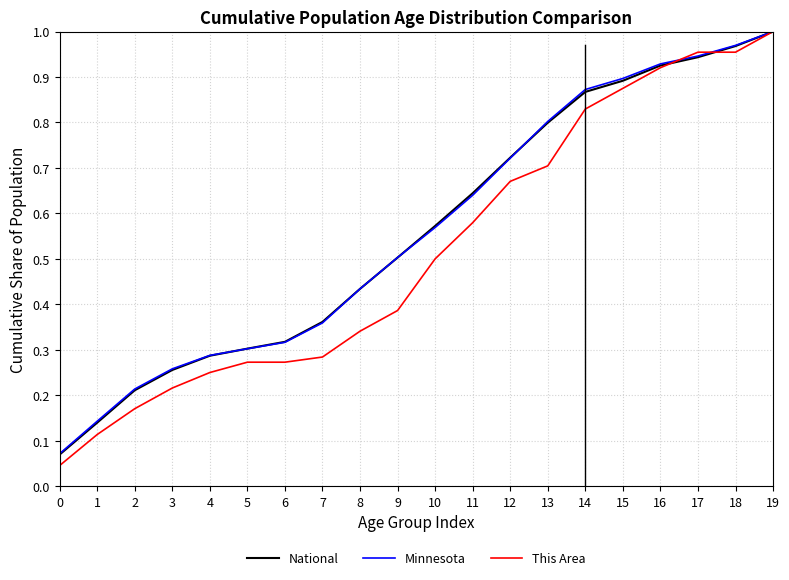

True or false: National has a value of 0.9 at 15.

True